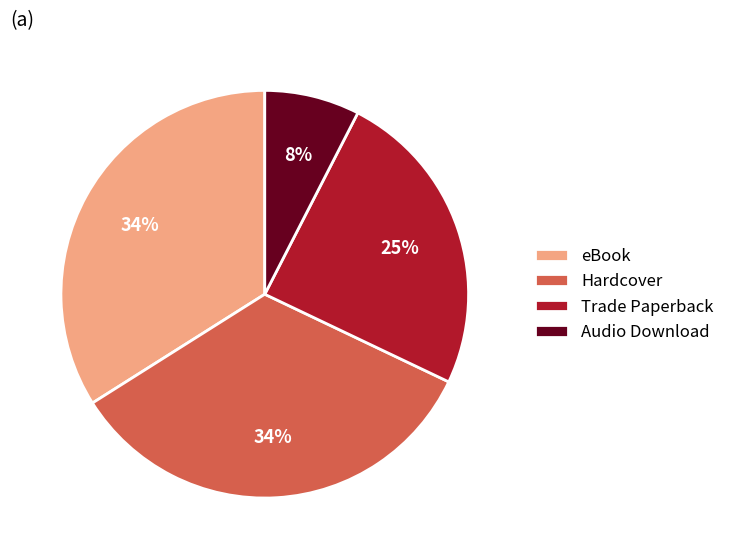

Is it true that eBook is 34% of the pie?

True